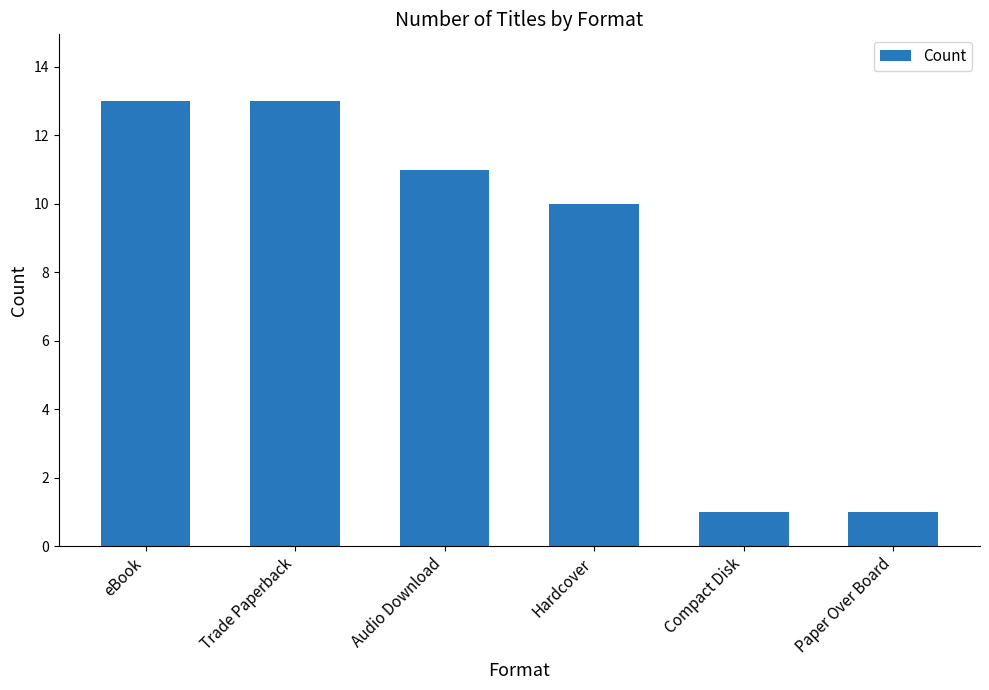

What is the label of the 4th bar from the left?

Hardcover